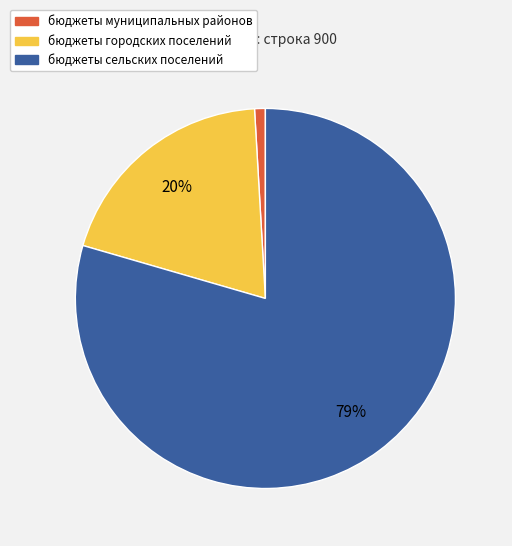

Between бюджеты сельских поселений and бюджеты городских поселений, which is larger?

бюджеты сельских поселений